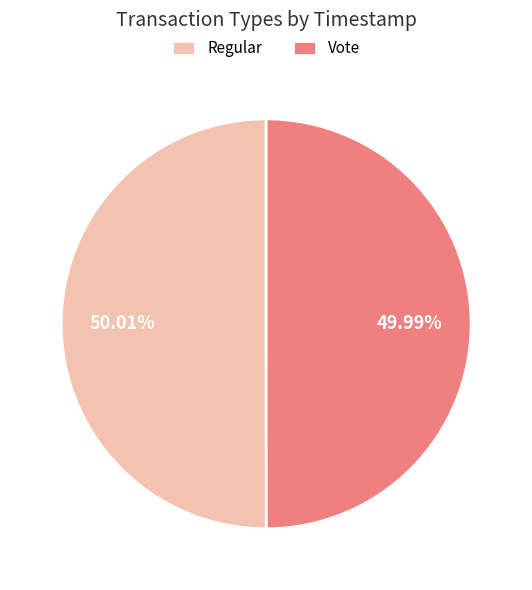

Is there any slice that represents more than half of the pie?

Yes